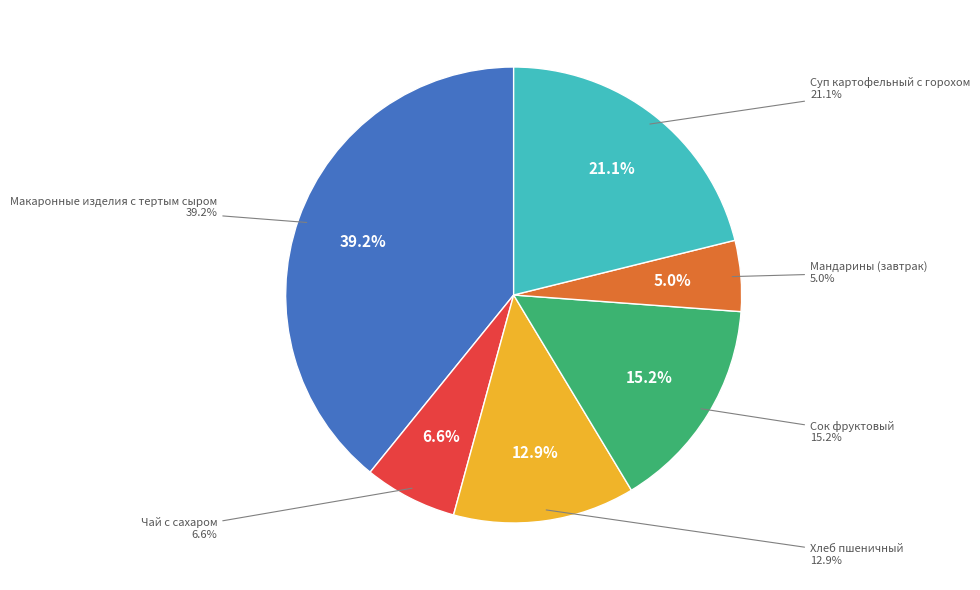

Approximately how many times larger is the value at Хлеб пшеничный compared to Сок фруктовый?

0.8